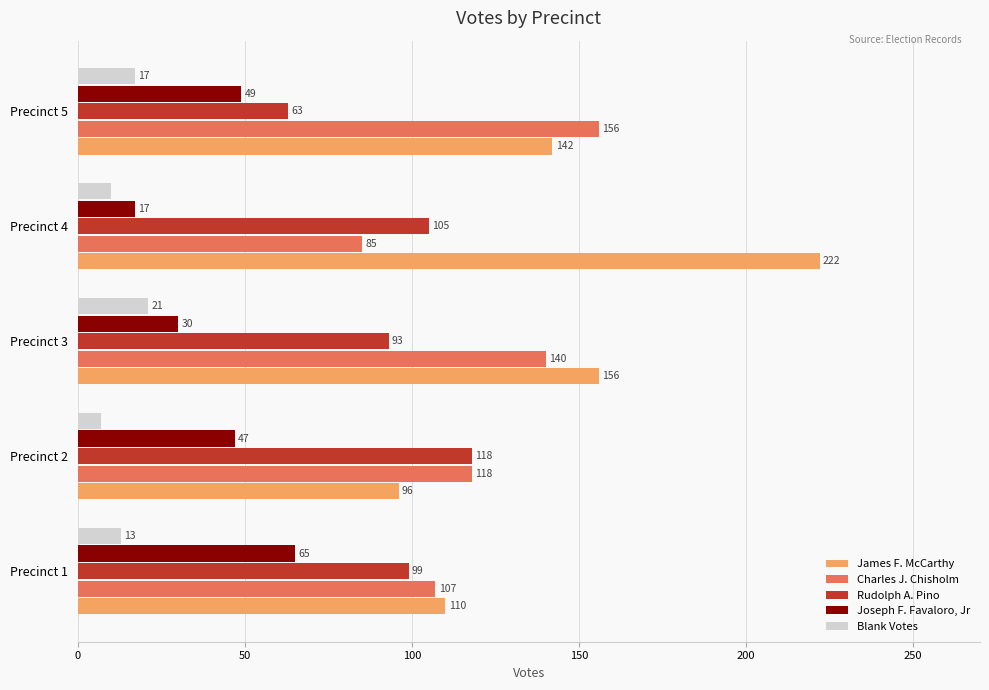

Rank the categories by Rudolph A. Pino value from lowest to highest.

Precinct 5, Precinct 3, Precinct 1, Precinct 4, Precinct 2